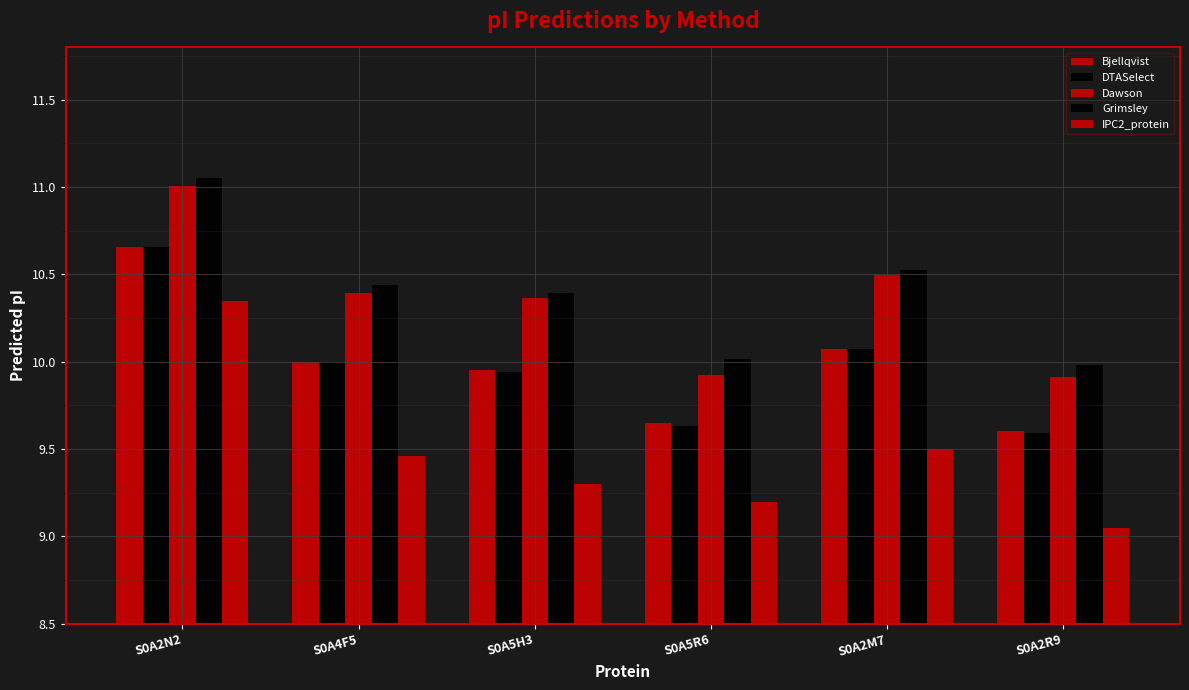

The Grimsley series shows 15.7 at S0A2N2. True or false?

False